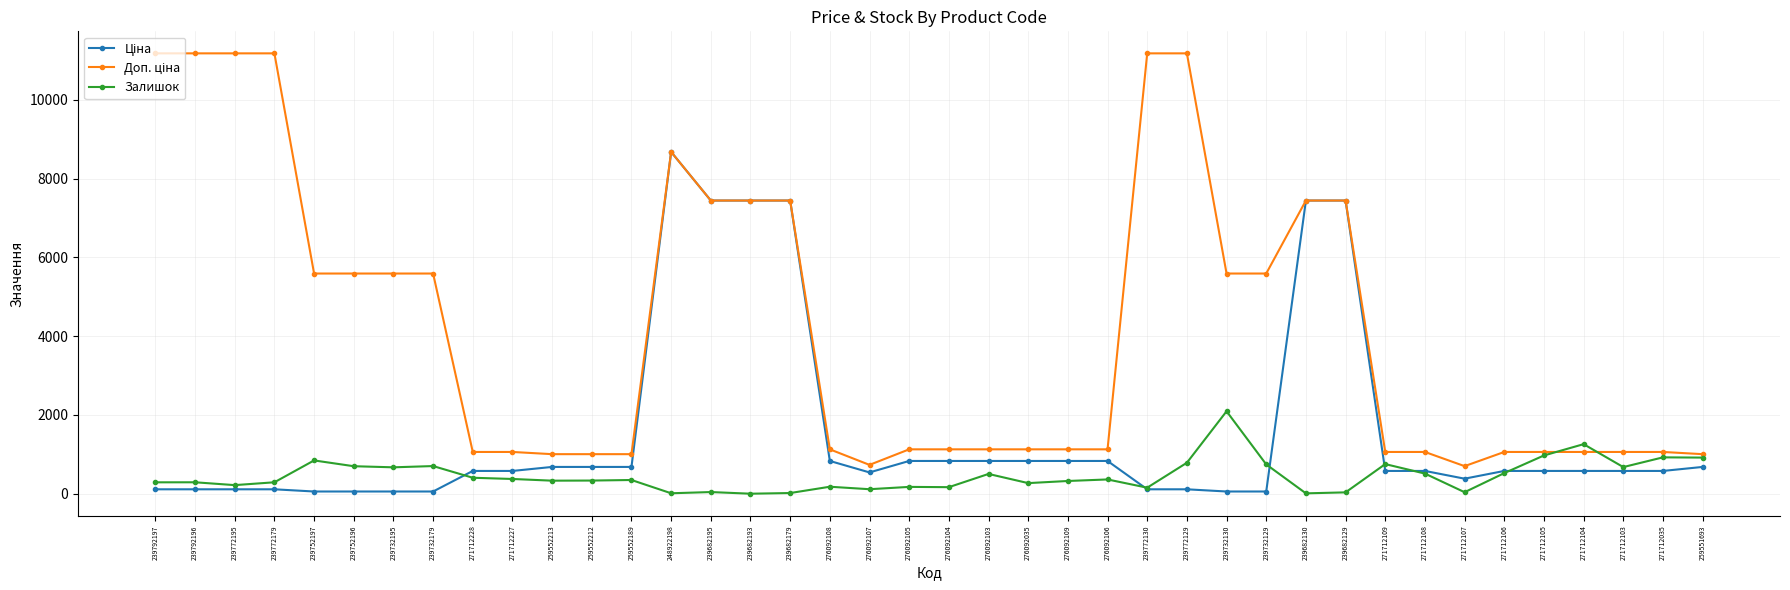

At which category is the sum across all series the highest?

248922198